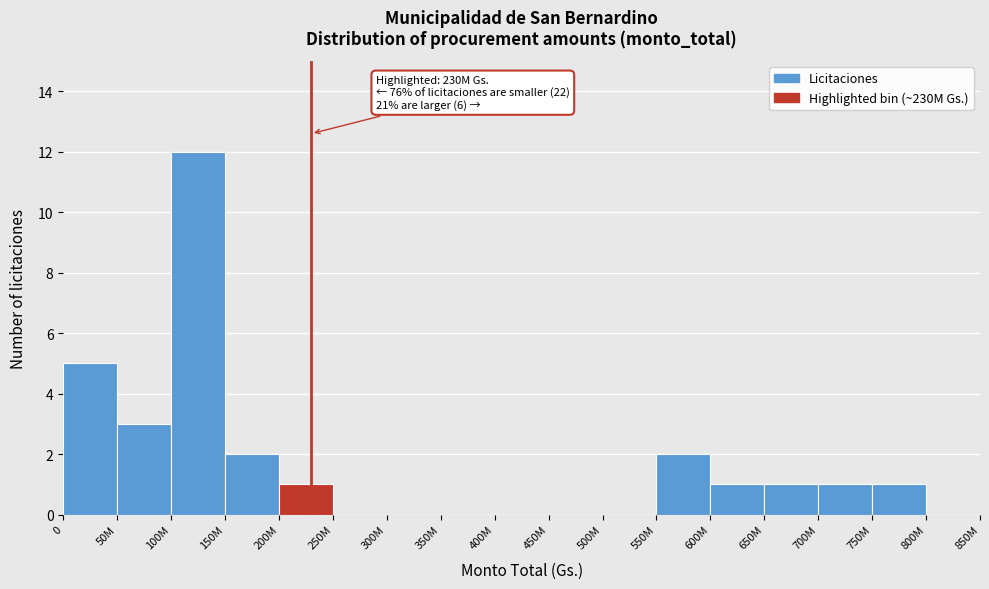

Reading left to right, list all the values displayed in this chart.

0=5	50M=3	100M=12	150M=2	200M=1	250M=0	300M=0	350M=0	400M=0	450M=0	500M=0	550M=2	600M=1	650M=1	700M=1	750M=1	800M=0